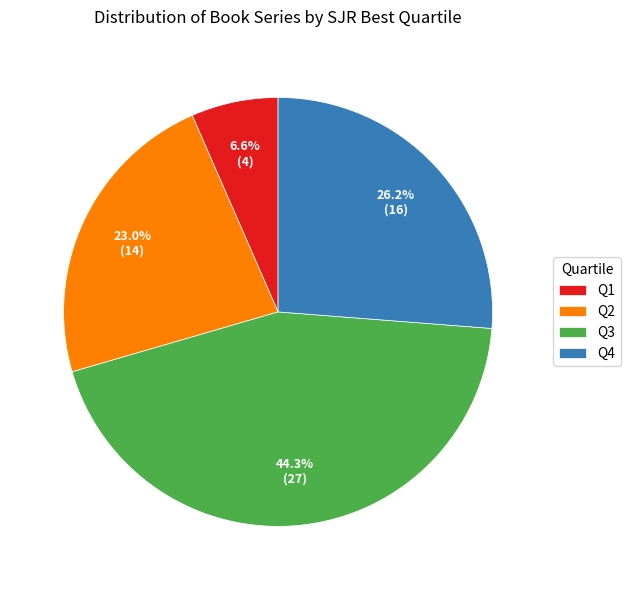

Is there a majority slice in this chart?

No